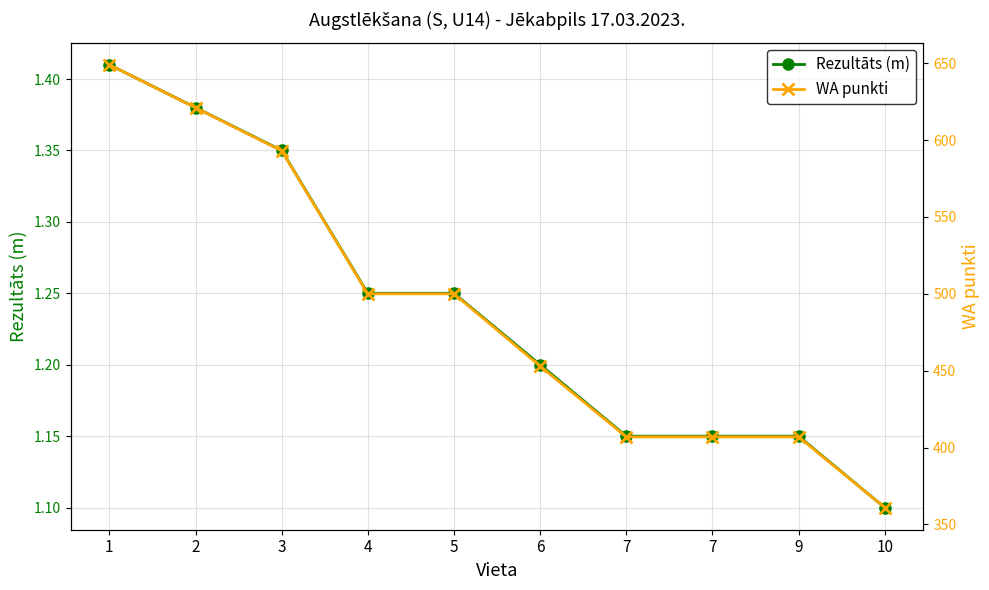

Reading right to left, what are all the values shown in this chart?

Rezultāts (m): 10=1.1	9=1.1	7=1.1	7=1.1	6=1.2	5=1.2	4=1.2	3=1.4	2=1.4	1=1.4
WA punkti: 10=361.0	9=407.0	7=407.0	7=407.0	6=453.0	5=500.0	4=500.0	3=593.0	2=621.0	1=649.0